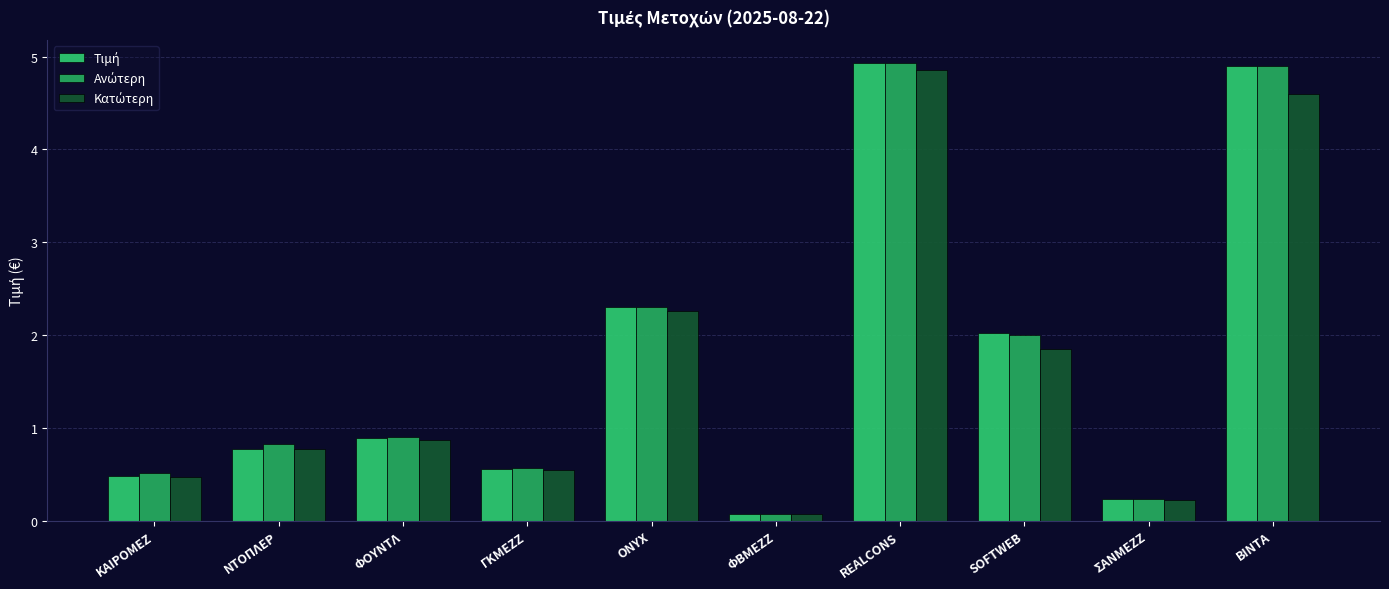

At which label does Κατώτερη reach its minimum?

ΦΒΜΕΖΖ